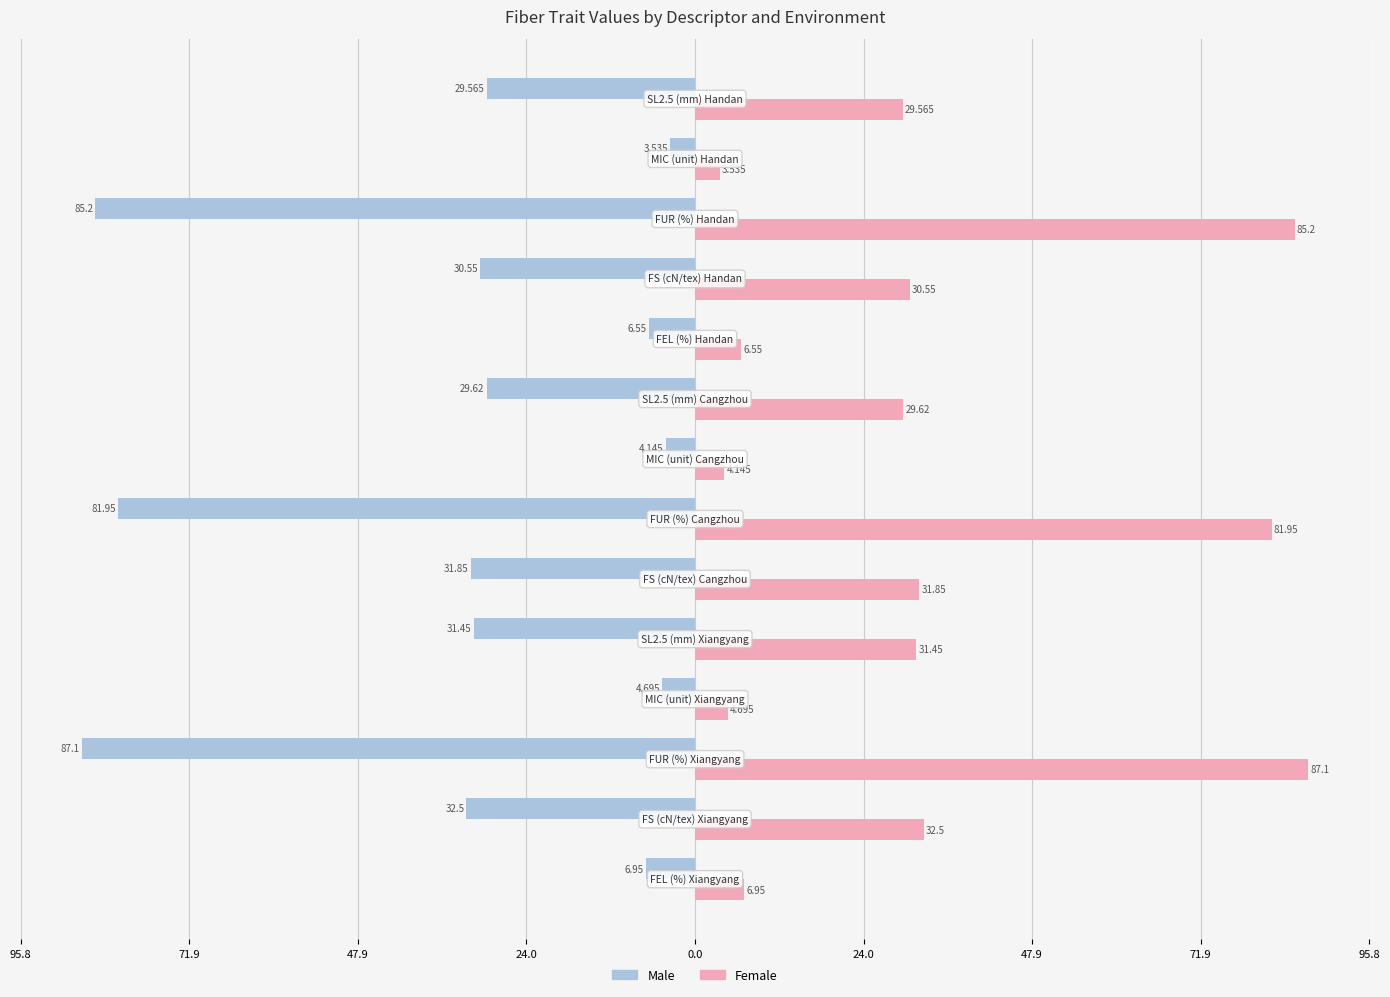

What is the value of the Female bar at the 5th from the left?

31.4